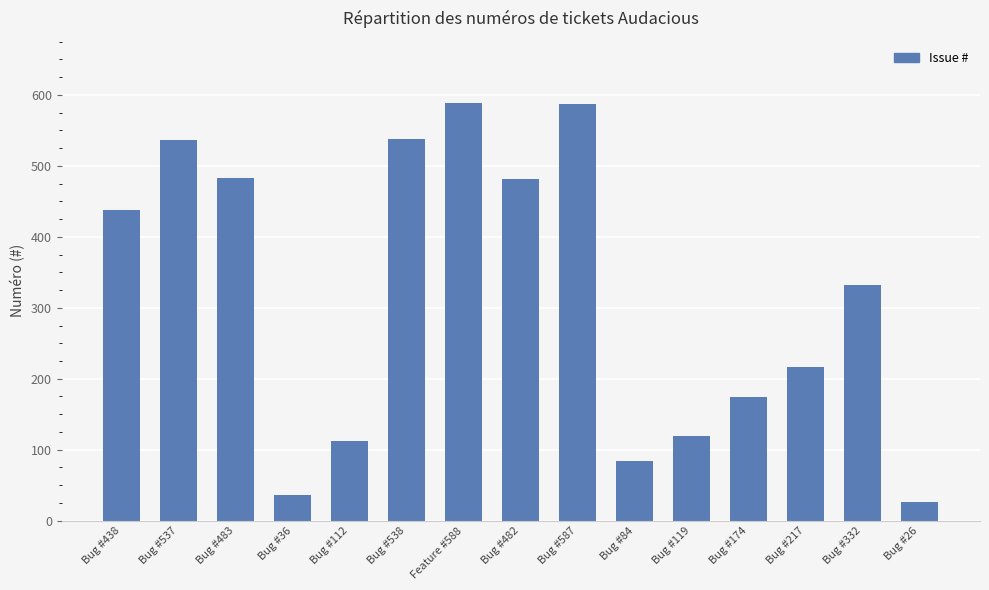

Is it true that the value at Bug #587 is 391?

False